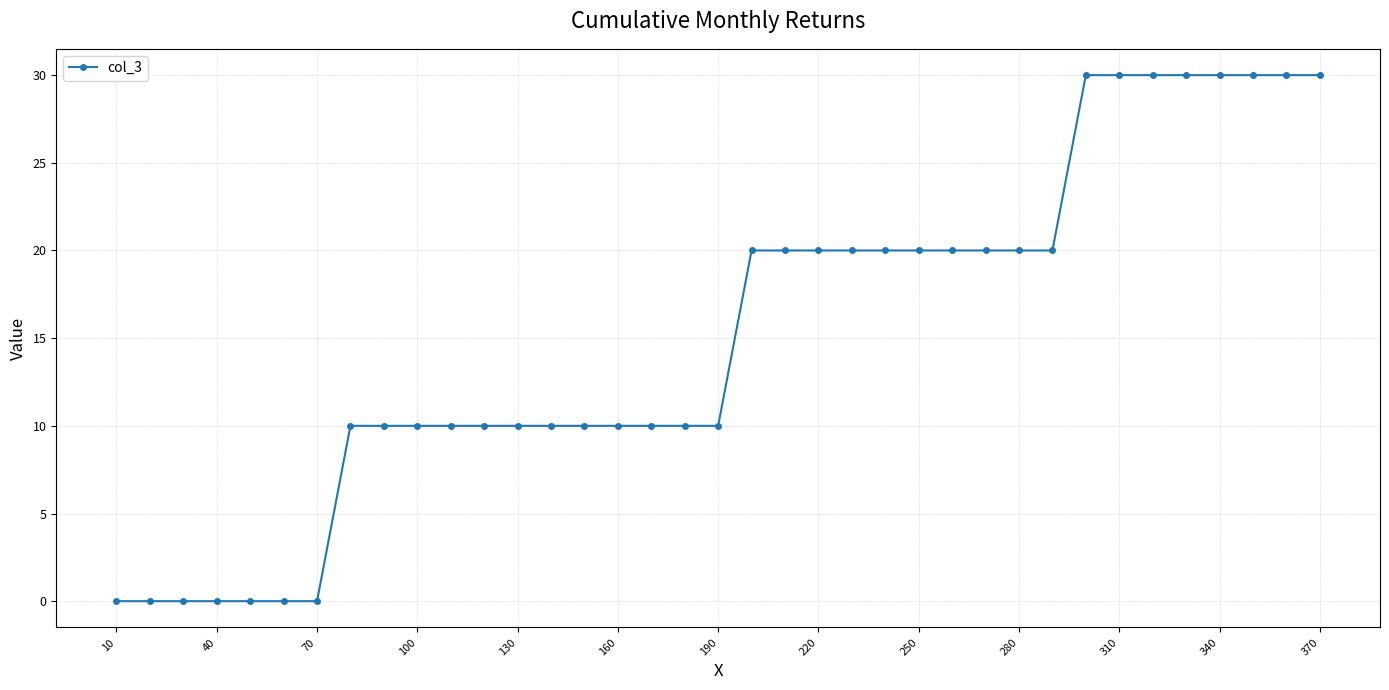

What is the difference between the maximum and minimum values?

30